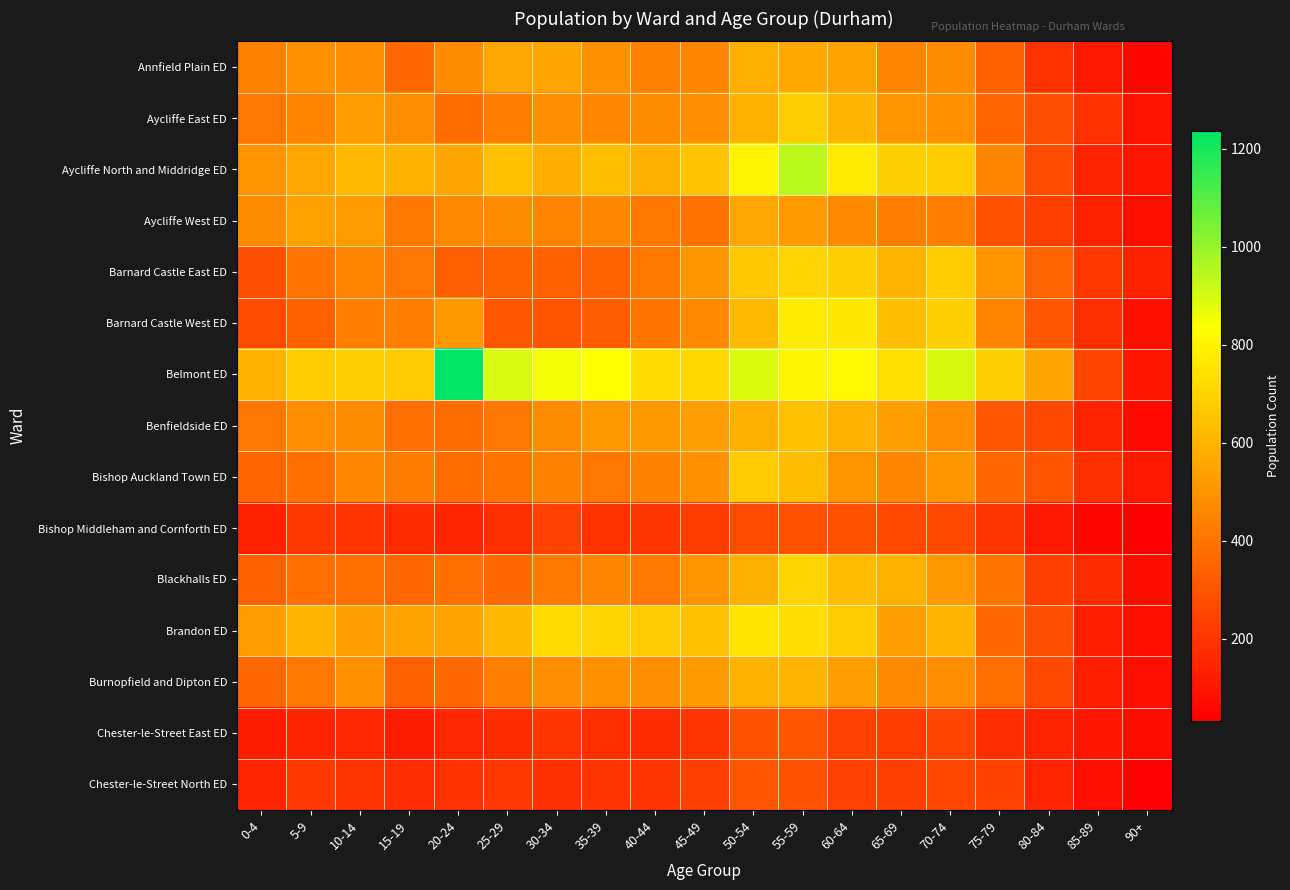

Between 35-39 and 90+, which series saw the biggest shift?

Belmont ED